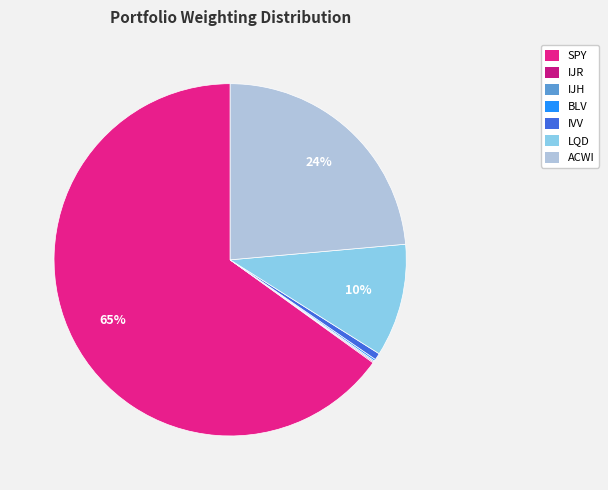

Count the number of slices in the pie.

7